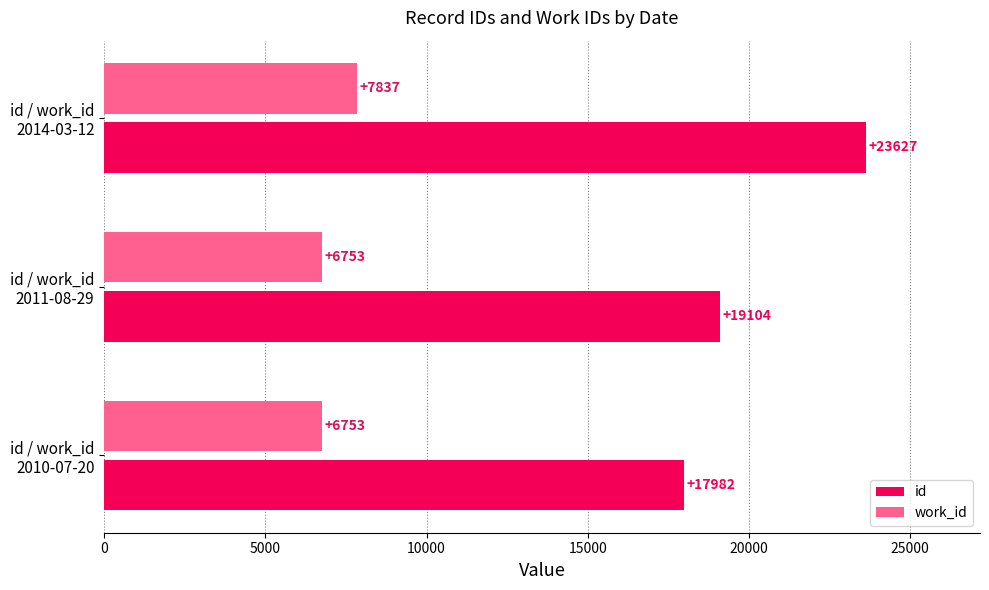

What is the highest value of the work_id series?

7837